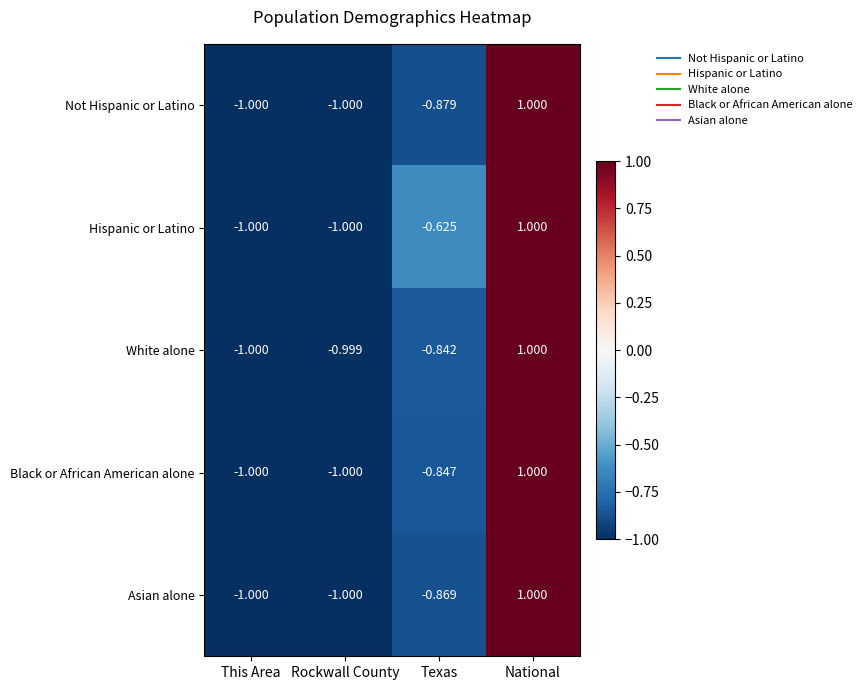

Count the number of data series in this chart.

5